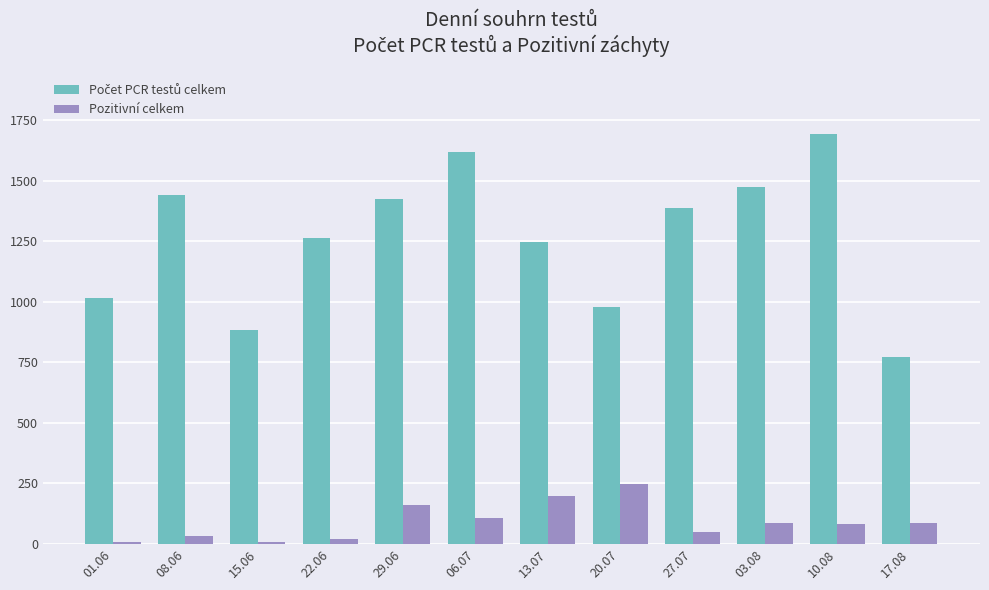

What is the maximum value shown in the chart?

1692